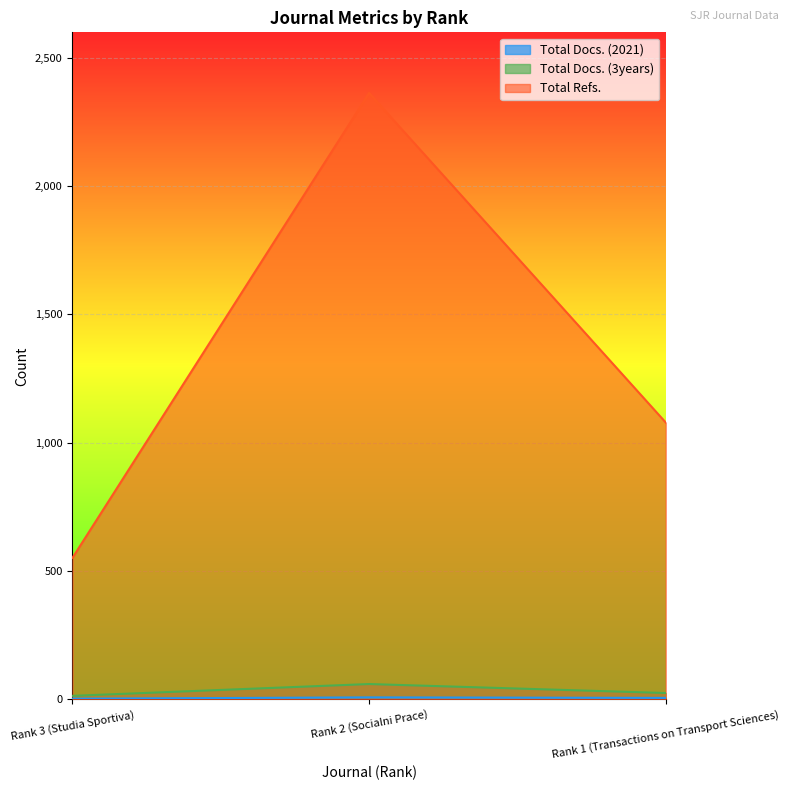

What is the difference between the maximum and minimum values in the Total Refs. series?

1811